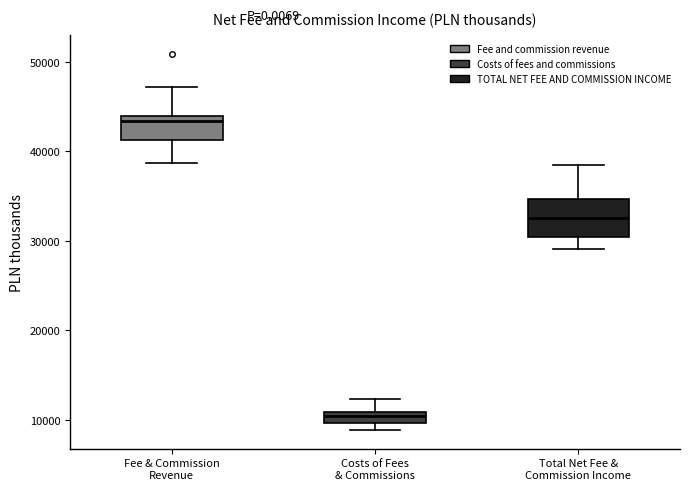

Which box is the tallest, from its lower edge to its upper edge?

Total Net Fee & Commission Income